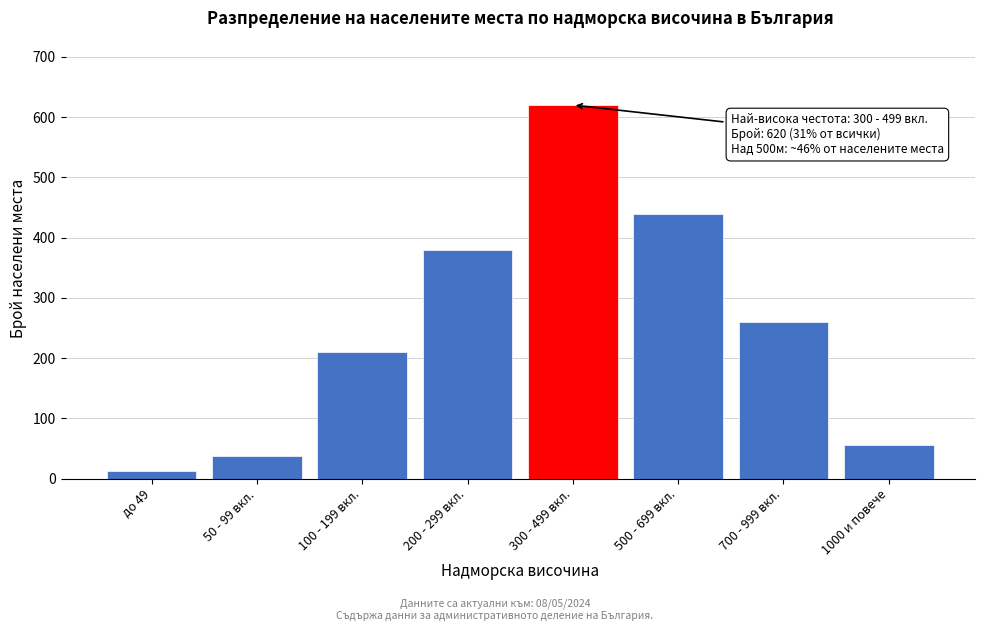

Reading left to right, list all the values displayed in this chart.

до 49=12	50 - 99 вкл.=38	100 - 199 вкл.=210	200 - 299 вкл.=380	300 - 499 вкл.=620	500 - 699 вкл.=440	700 - 999 вкл.=260	1000 и повече=55